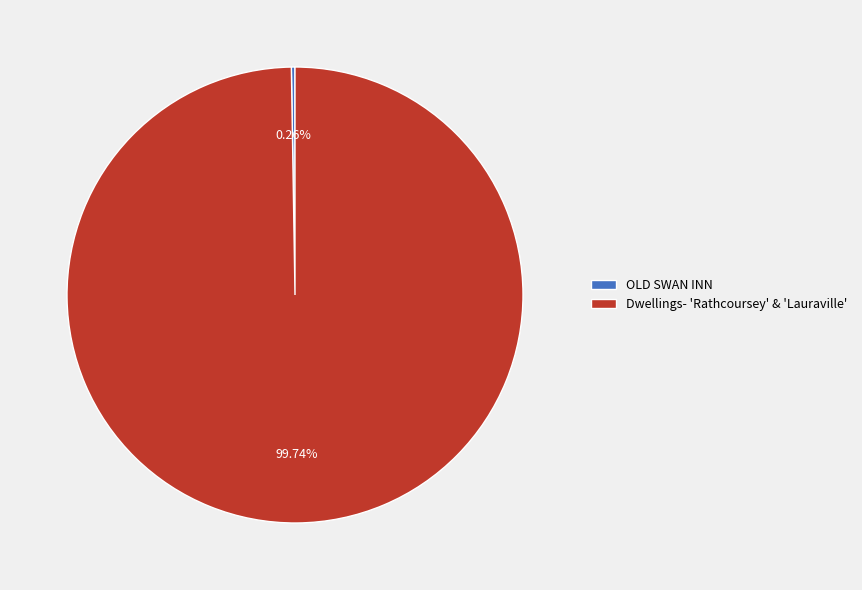

Does Dwellings- 'Rathcoursey' & 'Lauraville' account for over 50% of the chart?

Yes